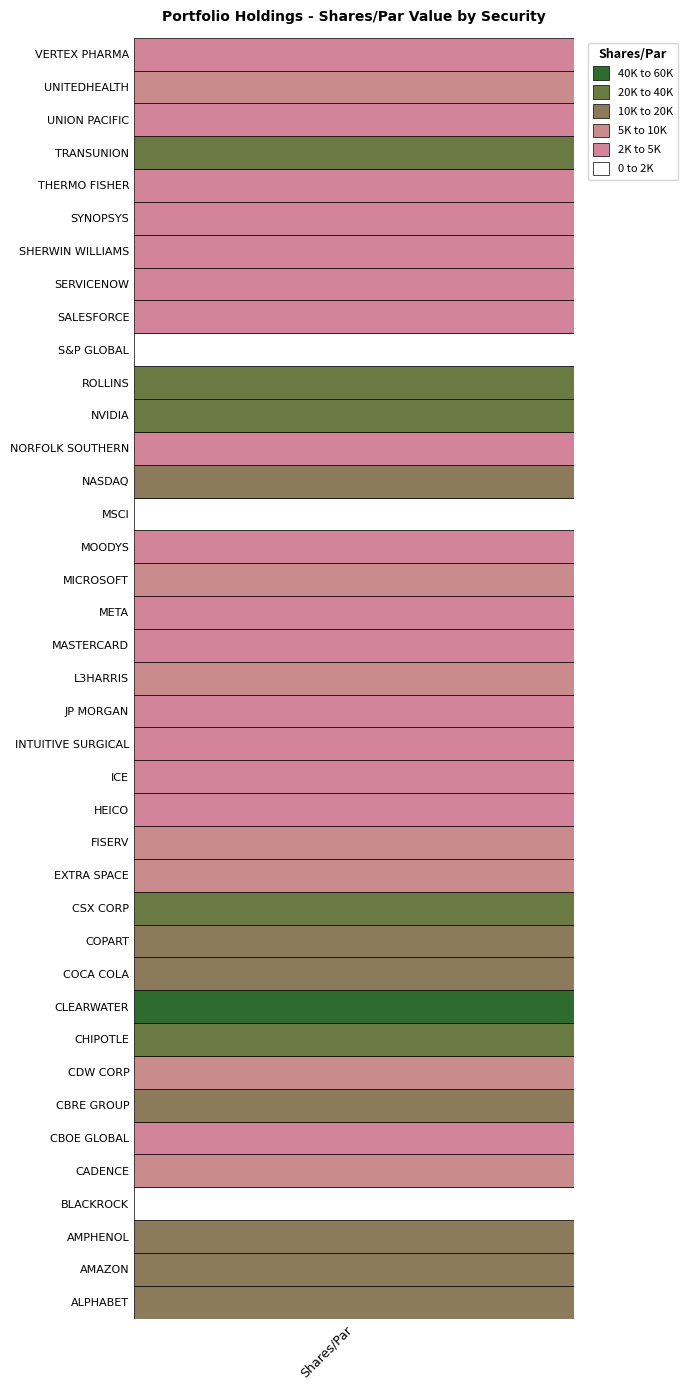

What is the ratio of the value at SPGI to the value at CMG?

0.1